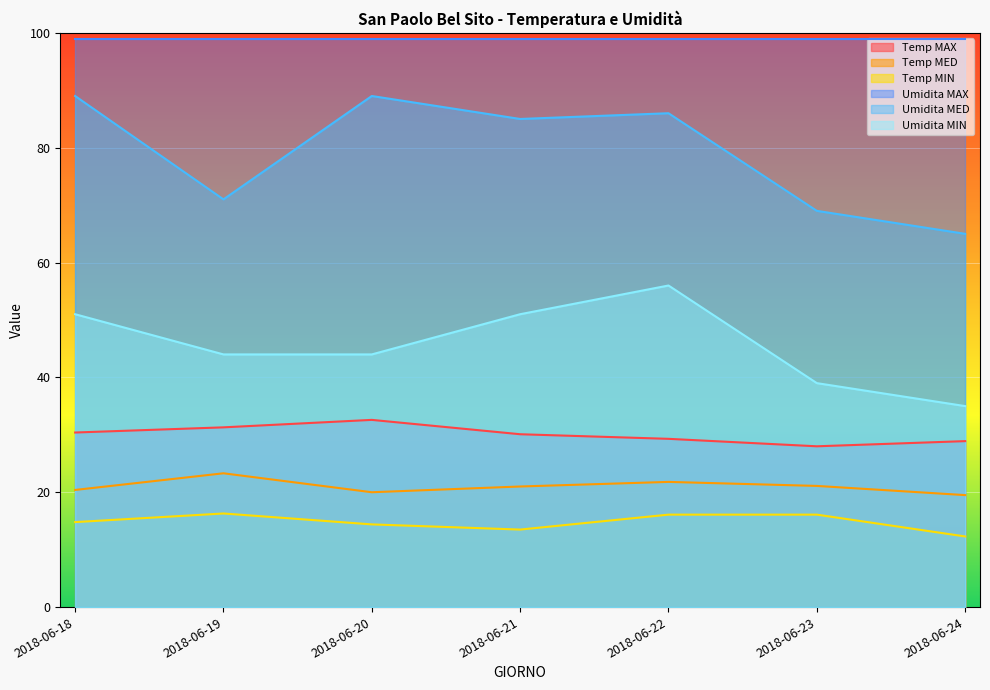

At how many categories does at least one series exceed 81?

7